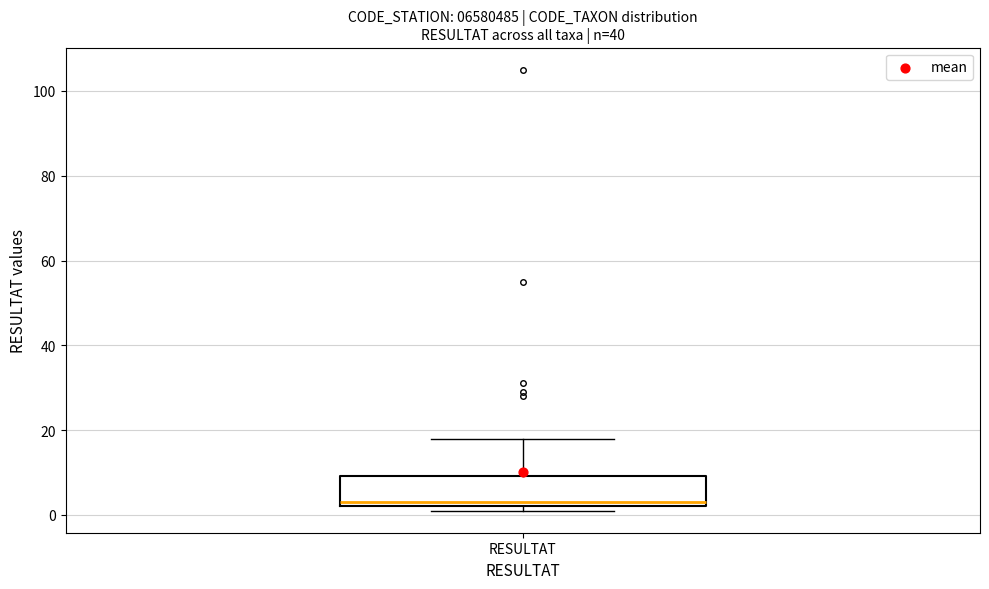

Read this box plot against the y-axis: the position of the median line, the range covered by the box, and the ends of both whiskers. The values are not printed on the chart, so give them approximately, as read against the axis.

median 4, box 2 to 10, whiskers 2 (just below the box's lower edge) to 18